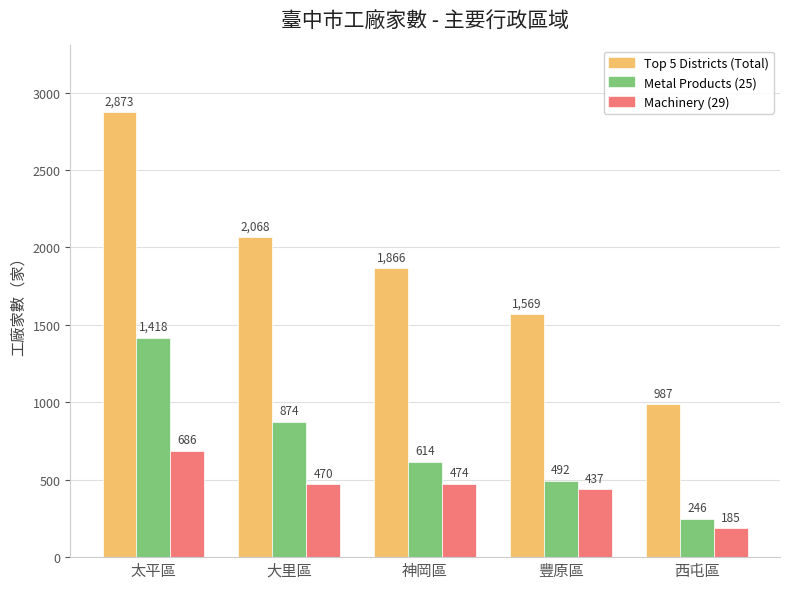

The Machinery (29) series shows 474 at 神岡區. True or false?

True